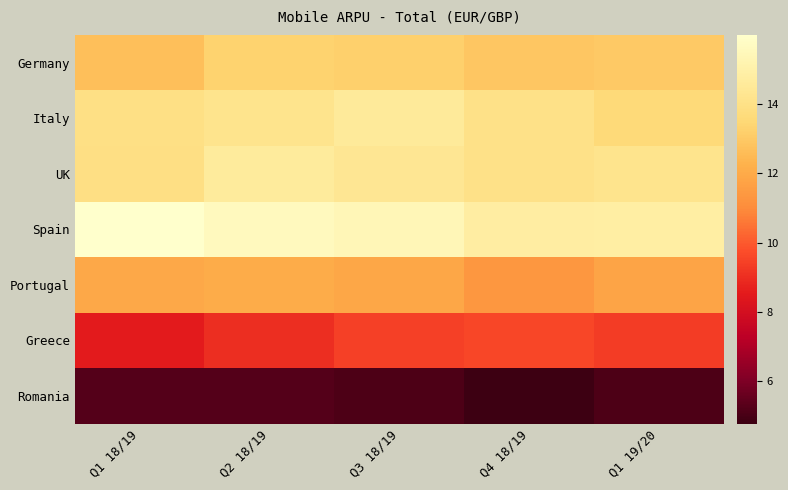

Rank the series by their maximum value, from lowest to highest.

Romania, Greece, Portugal, Germany, Italy, UK, Spain